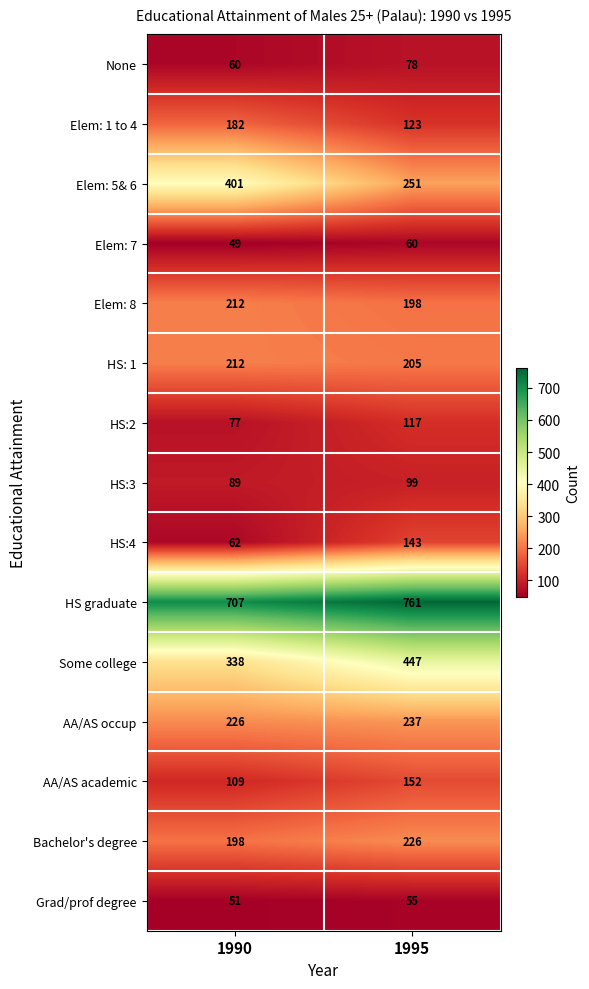

Where is None nearest to the value 69?

1990